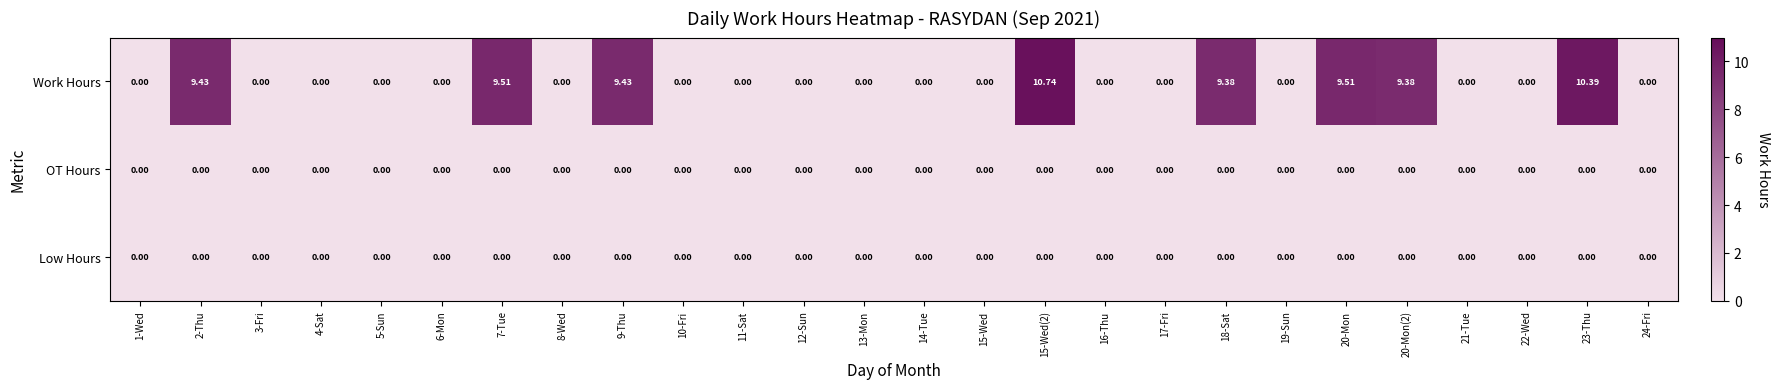

Which series changed the most between 1-Wed and 20-Mon?

Work Hours